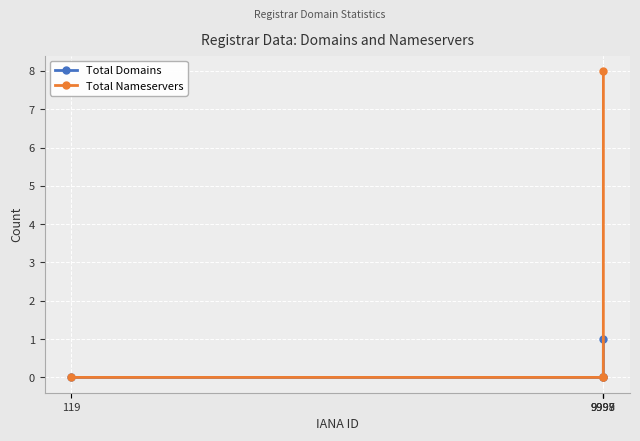

The value of Total Nameservers at 9997 is 0. True or false?

True